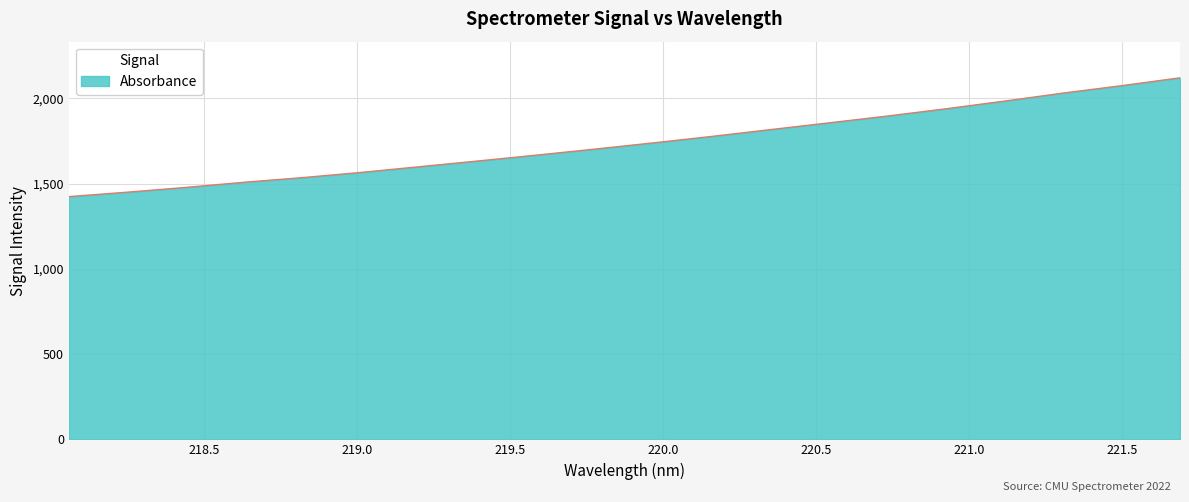

How many values are below 1739?

10